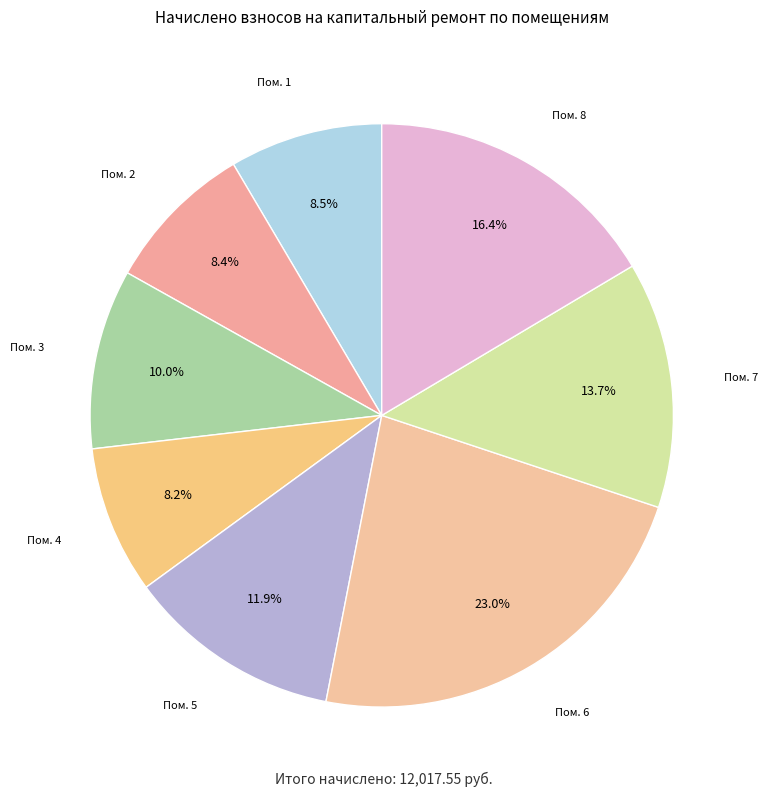

Count the number of slices in the pie.

8